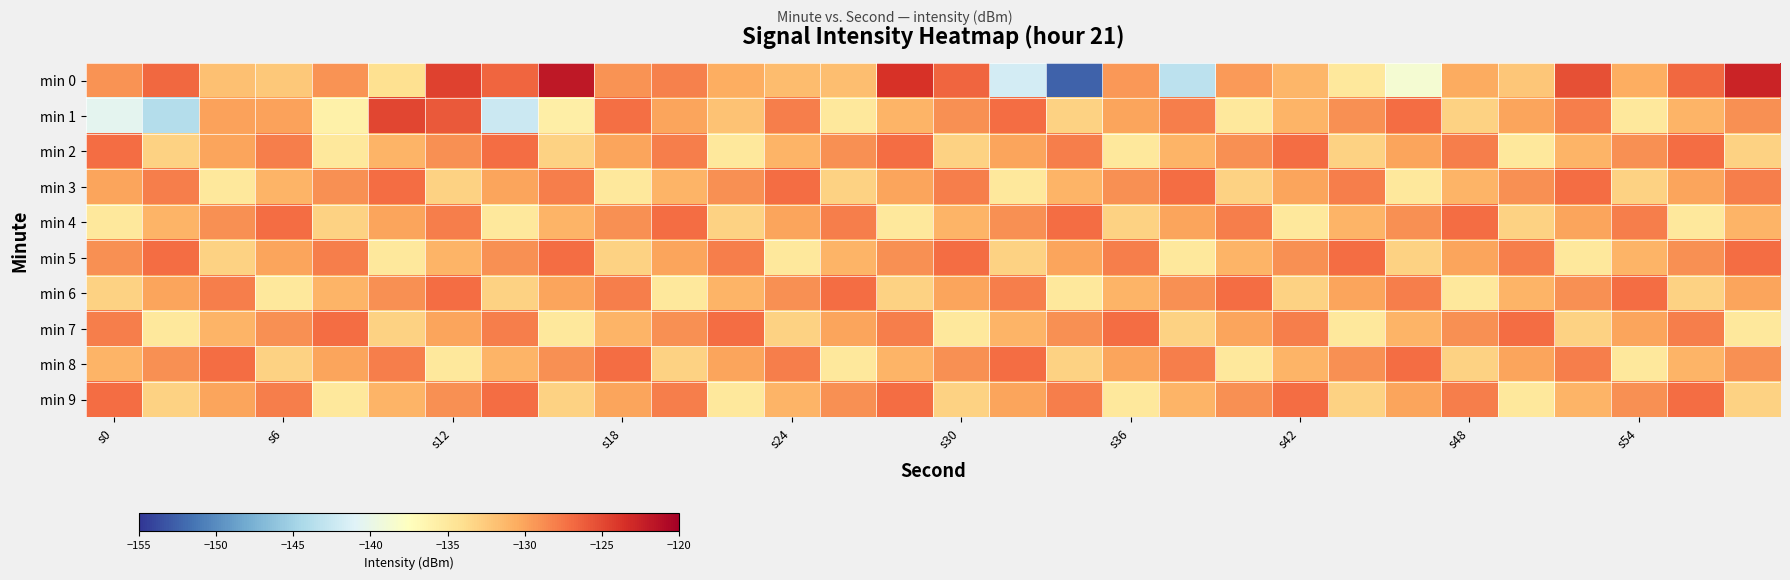

Which series has the largest total across all categories?

min 5